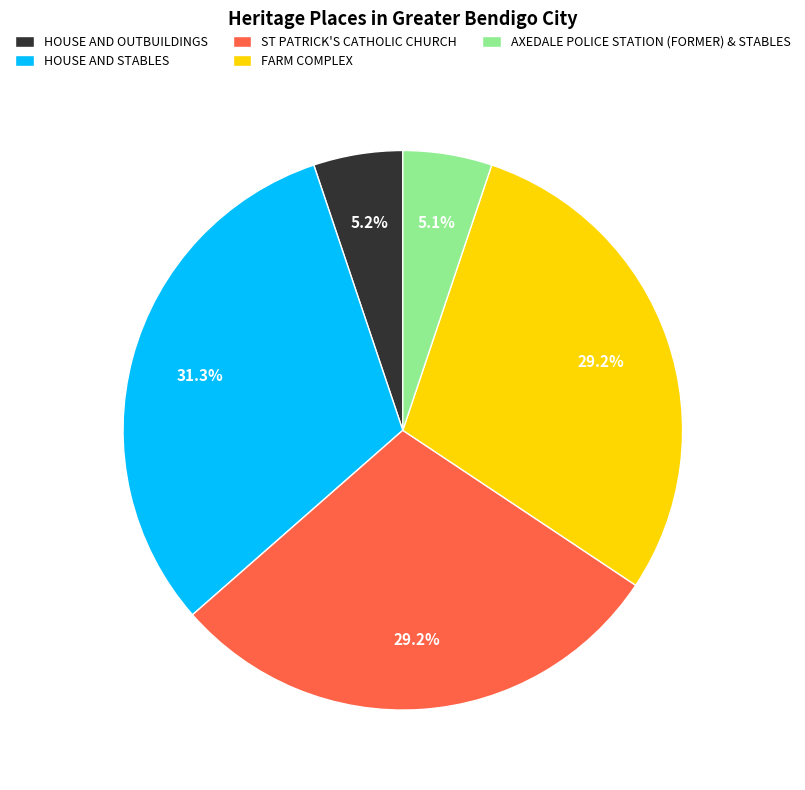

Combined, what portion of the pie is HOUSE AND STABLES and FARM COMPLEX?

60.5%